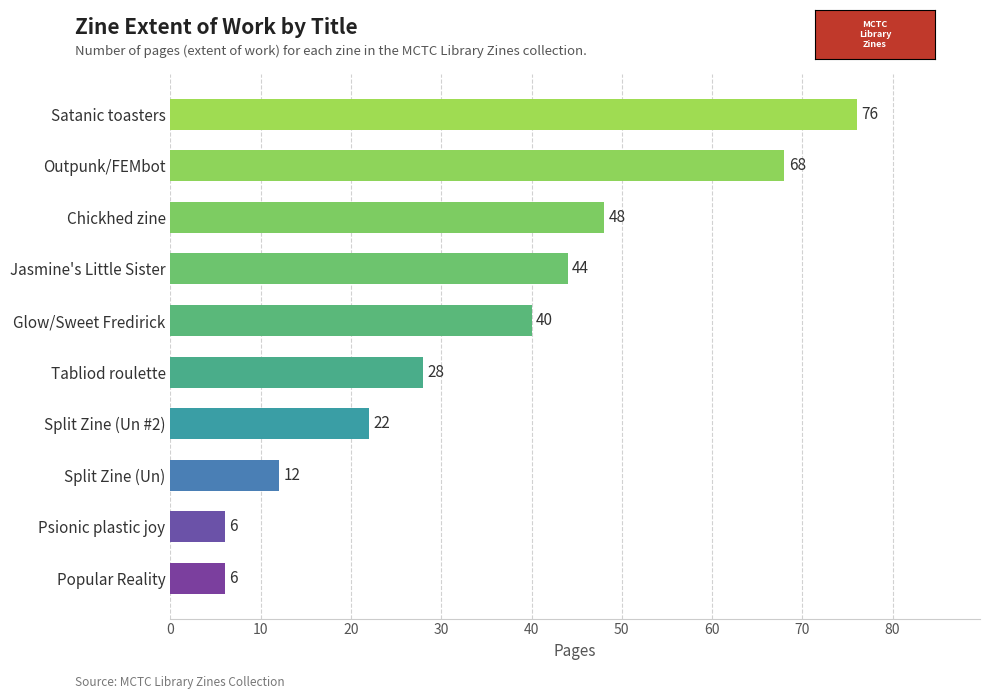

What is the ratio of the value at Tabliod roulette to the value at Split Zine (Un)?

2.3